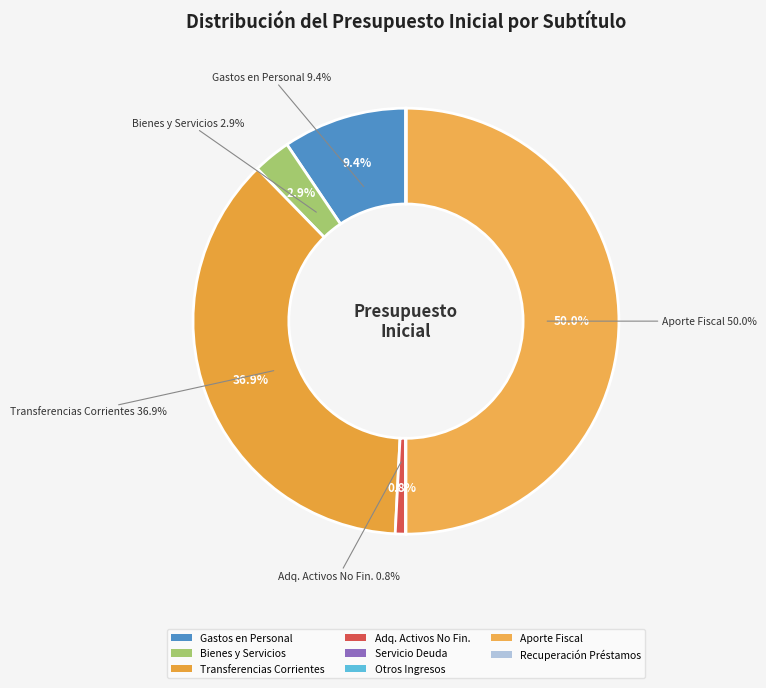

True or false: APORTE FISCAL accounts for 42% of the total.

False